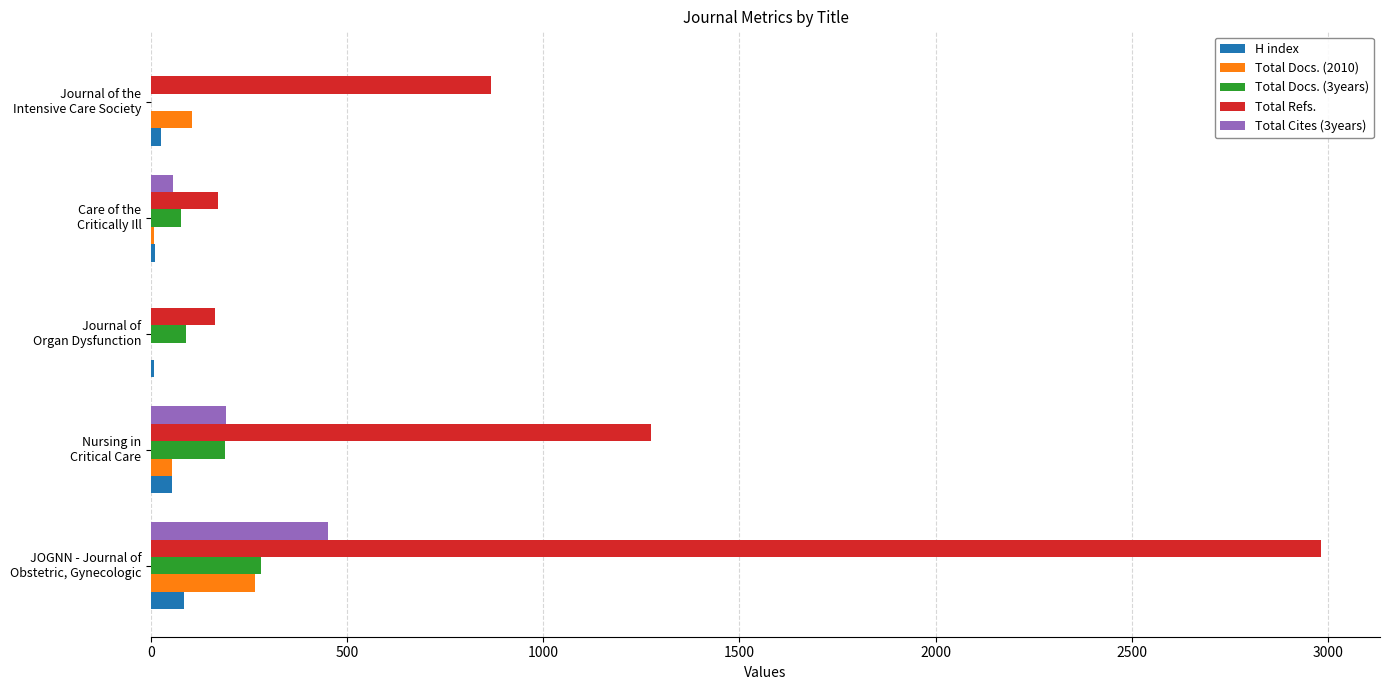

Which series has the largest total across all categories?

Total Refs.